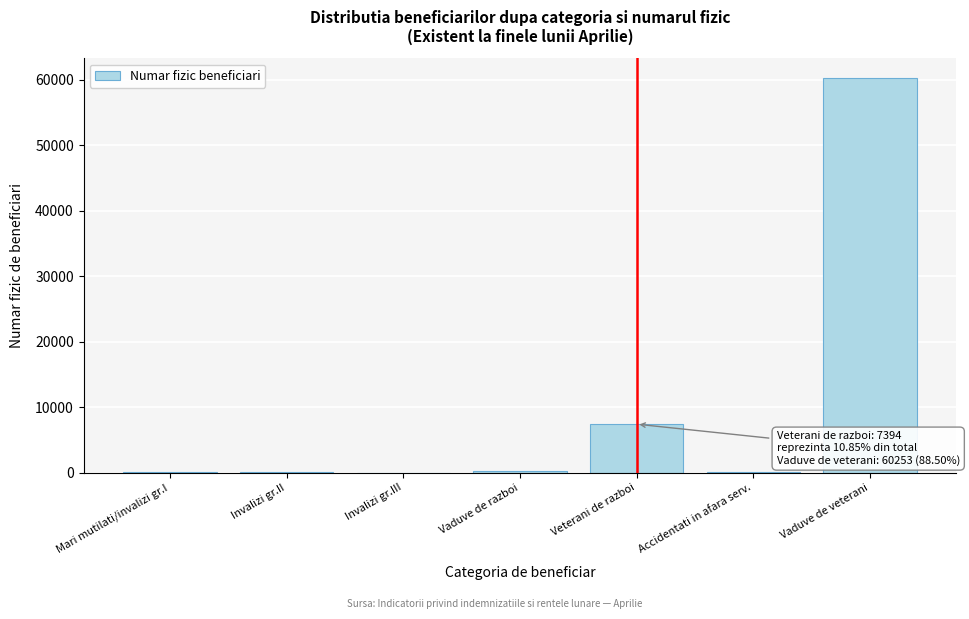

Which has a higher value, Vaduve de razboi or Vaduve de veterani?

Vaduve de veterani